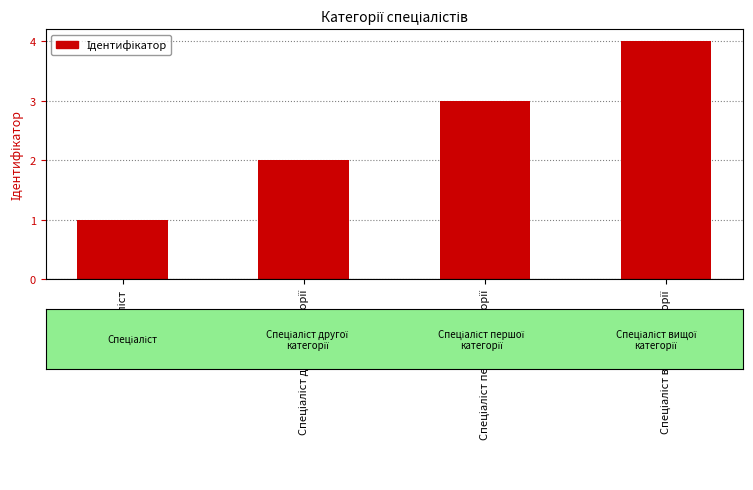

What is the sum of all values?

10